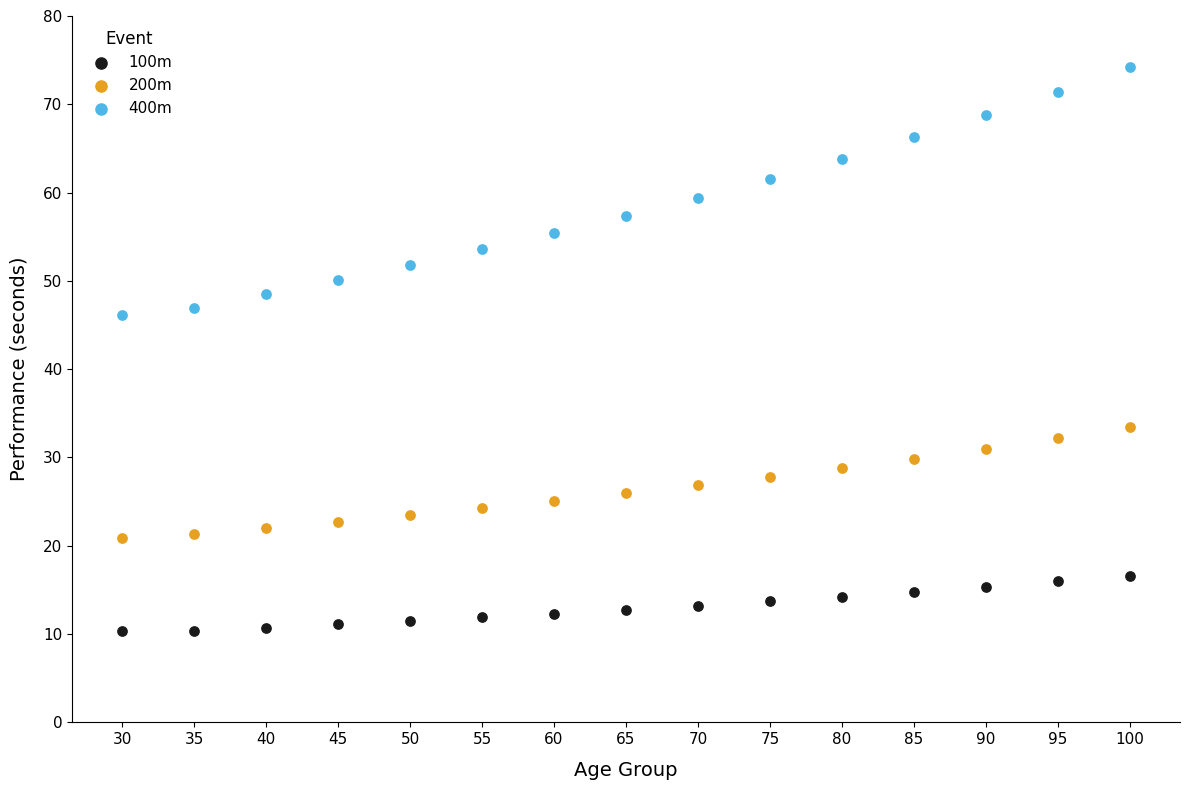

What is the X range (max minus min) for the scatter plot?

70.0